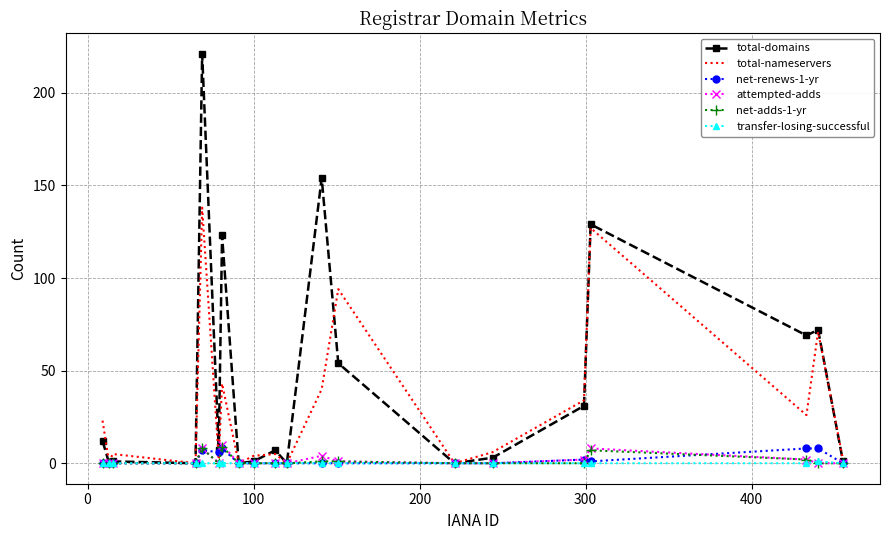

Which series has the largest total across all categories?

total-domains